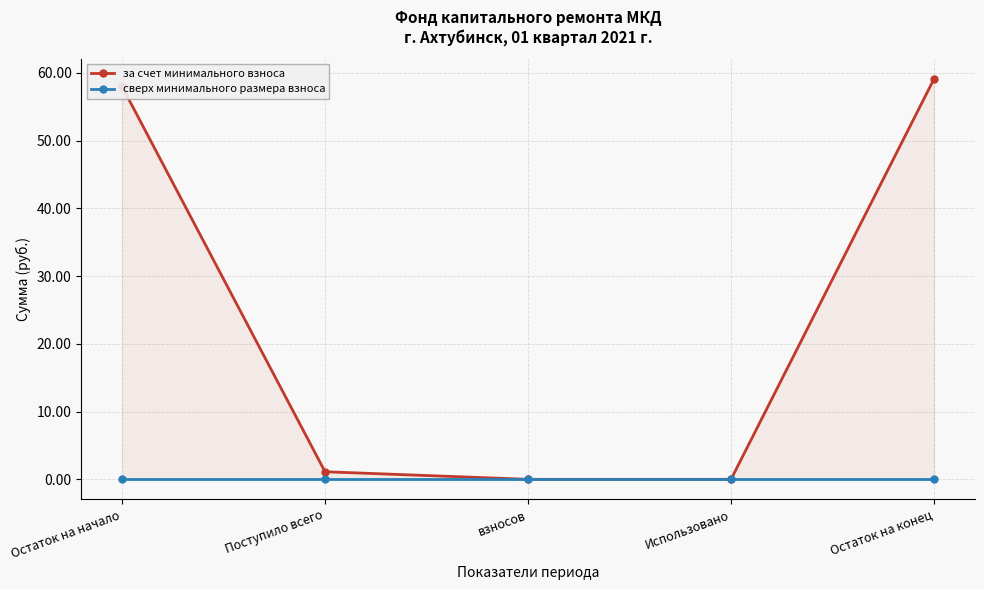

Rank the categories by за счет минимального взноса value from highest to lowest.

Остаток на конец, Остаток на начало, Поступило всего, взносов, Использовано